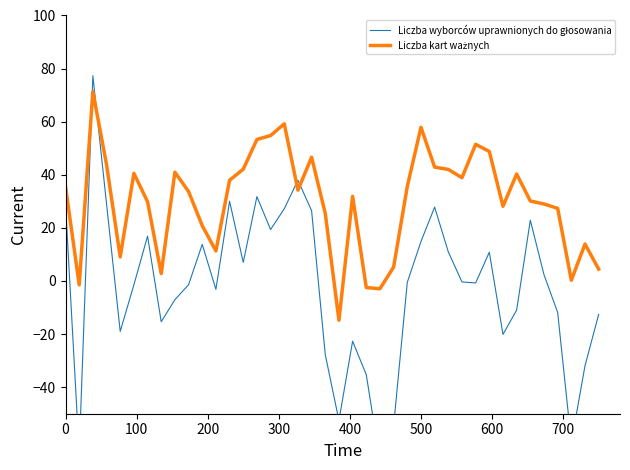

What is the minimum value shown in the chart?

-67.9